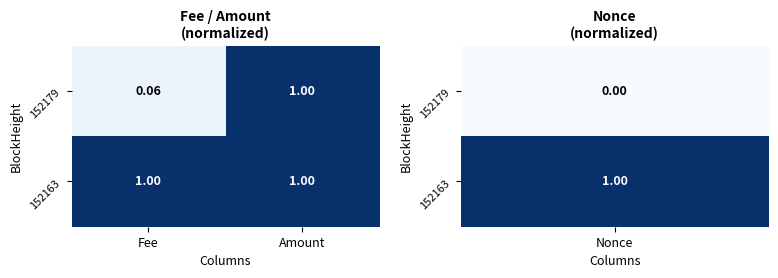

Is the value of 152163 at Fee greater than the value of 152179 at Fee?

Yes